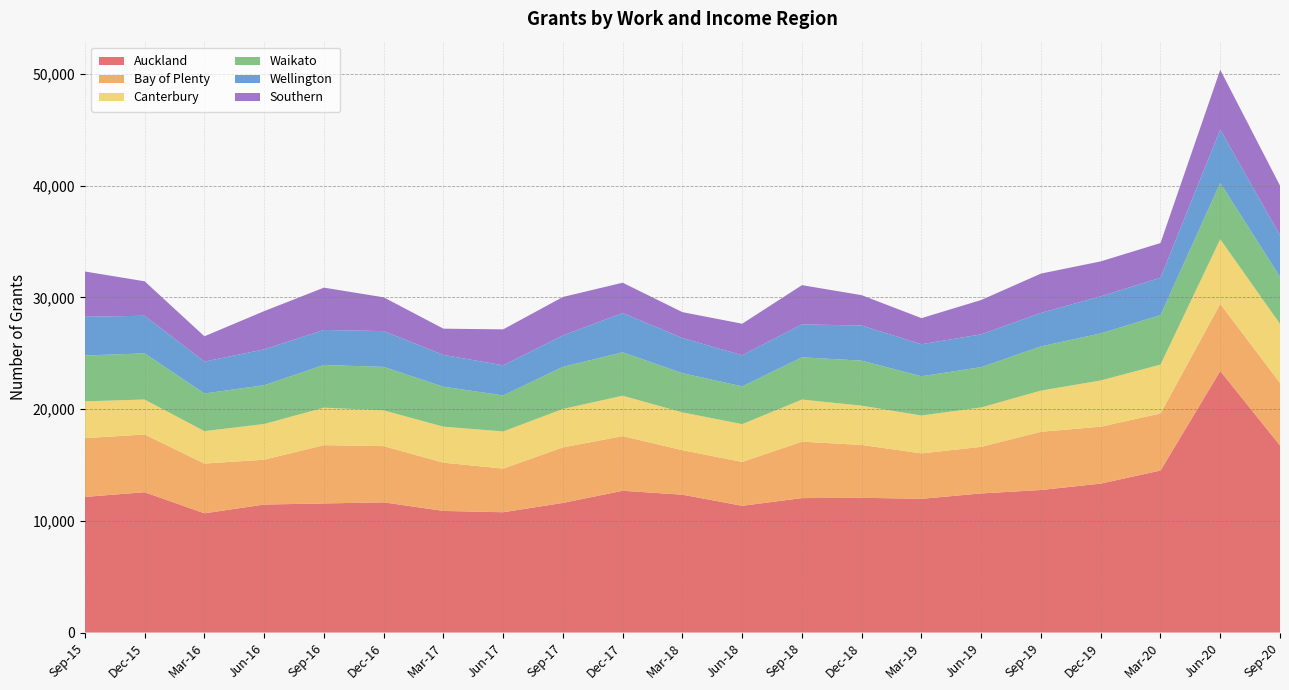

Reading right to left, what are all the values shown in this chart?

Auckland: Sep-20=16756	Jun-20=23418	Mar-20=14505	Dec-19=13336	Sep-19=12763	Jun-19=12454	Mar-19=11974	Dec-18=12066	Sep-18=12037	Jun-18=11348	Mar-18=12341	Dec-17=12693	Sep-17=11607	Jun-17=10770	Mar-17=10889	Dec-16=11656	Sep-16=11559	Jun-16=11461	Mar-16=10675	Dec-15=12564	Sep-15=12144
Bay of Plenty: Sep-20=5582	Jun-20=6004	Mar-20=5103	Dec-19=5093	Sep-19=5211	Jun-19=4172	Mar-19=4063	Dec-18=4730	Sep-18=5050	Jun-18=3926	Mar-18=3982	Dec-17=4892	Sep-17=4968	Jun-17=3909	Mar-17=4318	Dec-16=5031	Sep-16=5217	Jun-16=4011	Mar-16=4452	Dec-15=5166	Sep-15=5259
Canterbury: Sep-20=5300	Jun-20=5793	Mar-20=4382	Dec-19=4139	Sep-19=3690	Jun-19=3530	Mar-19=3394	Dec-18=3516	Sep-18=3774	Jun-18=3386	Mar-18=3385	Dec-17=3618	Sep-17=3444	Jun-17=3324	Mar-17=3225	Dec-16=3204	Sep-16=3357	Jun-16=3199	Mar-16=2905	Dec-15=3132	Sep-15=3299
Waikato: Sep-20=4212	Jun-20=5047	Mar-20=4431	Dec-19=4216	Sep-19=3958	Jun-19=3607	Mar-19=3517	Dec-18=4032	Sep-18=3781	Jun-18=3381	Mar-18=3512	Dec-17=3890	Sep-17=3774	Jun-17=3225	Mar-17=3579	Dec-16=3892	Sep-16=3823	Jun-16=3472	Mar-16=3373	Dec-15=4135	Sep-15=4102
Wellington: Sep-20=3713	Jun-20=4768	Mar-20=3344	Dec-19=3319	Sep-19=2995	Jun-19=2936	Mar-19=2864	Dec-18=3145	Sep-18=2948	Jun-18=2788	Mar-18=3150	Dec-17=3513	Sep-17=2812	Jun-17=2698	Mar-17=2846	Dec-16=3206	Sep-16=3136	Jun-16=3209	Mar-16=2855	Dec-15=3365	Sep-15=3471
Southern: Sep-20=4450	Jun-20=5354	Mar-20=3109	Dec-19=3127	Sep-19=3522	Jun-19=3075	Mar-19=2338	Dec-18=2716	Sep-18=3513	Jun-18=2820	Mar-18=2316	Dec-17=2716	Sep-17=3441	Jun-17=3219	Mar-17=2349	Dec-16=3024	Sep-16=3788	Jun-16=3425	Mar-16=2265	Dec-15=3086	Sep-15=4051